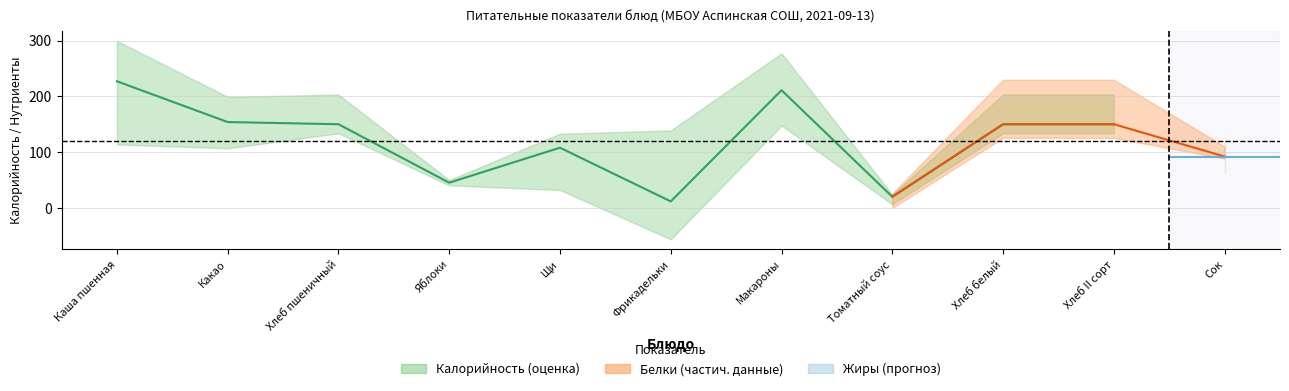

Which series has the widest spread of values?

Калорийность